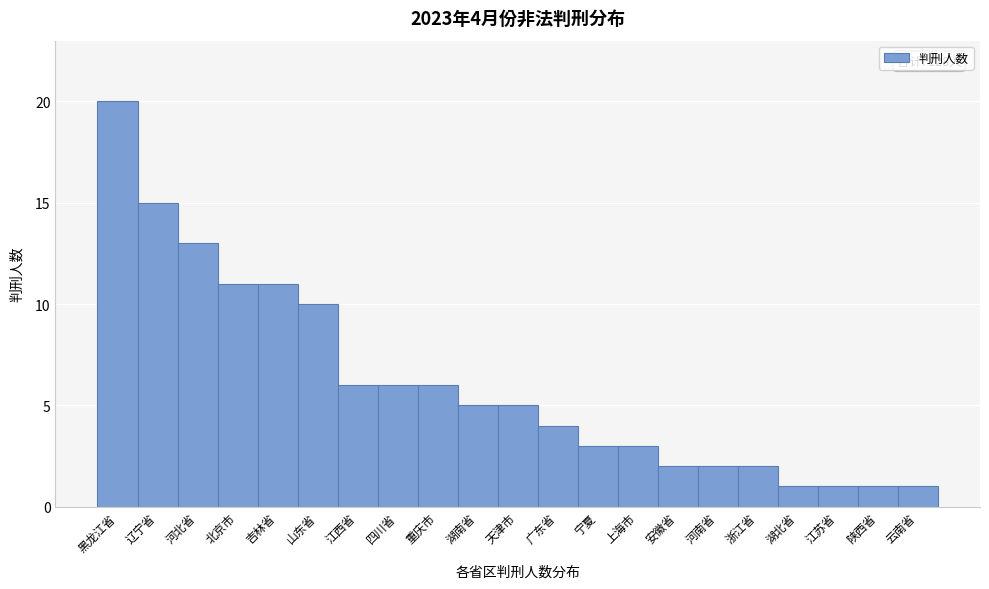

Reading left to right, transcribe all the data shown in this chart.

20	15	13	11	11	10	6	6	6	5	5	4	3	3	2	2	2	1	1	1	1